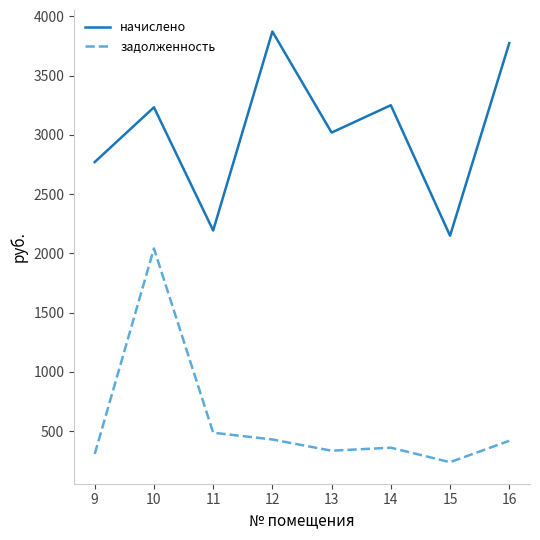

True or false: начислено and задолженность intersect in this chart.

False